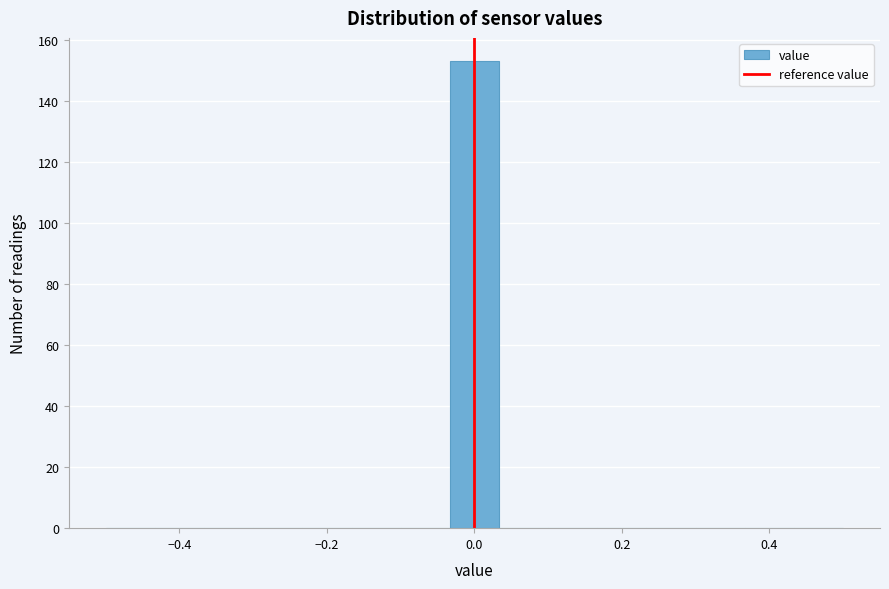

Around what value on the x-axis is the tallest bar? Give the approximate position of its centre, as read against the axis.

0.00